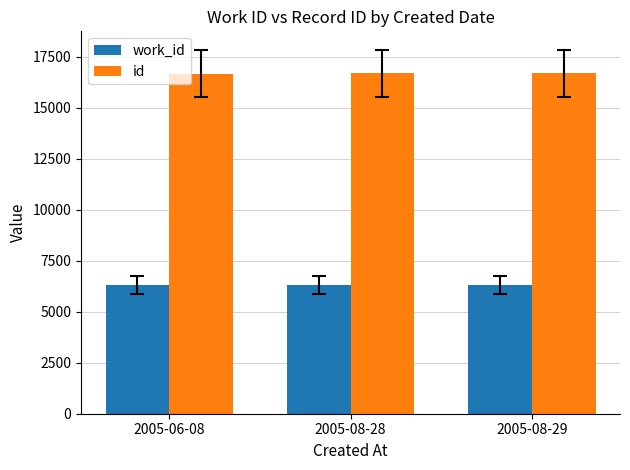

How many bars are there in total?

6